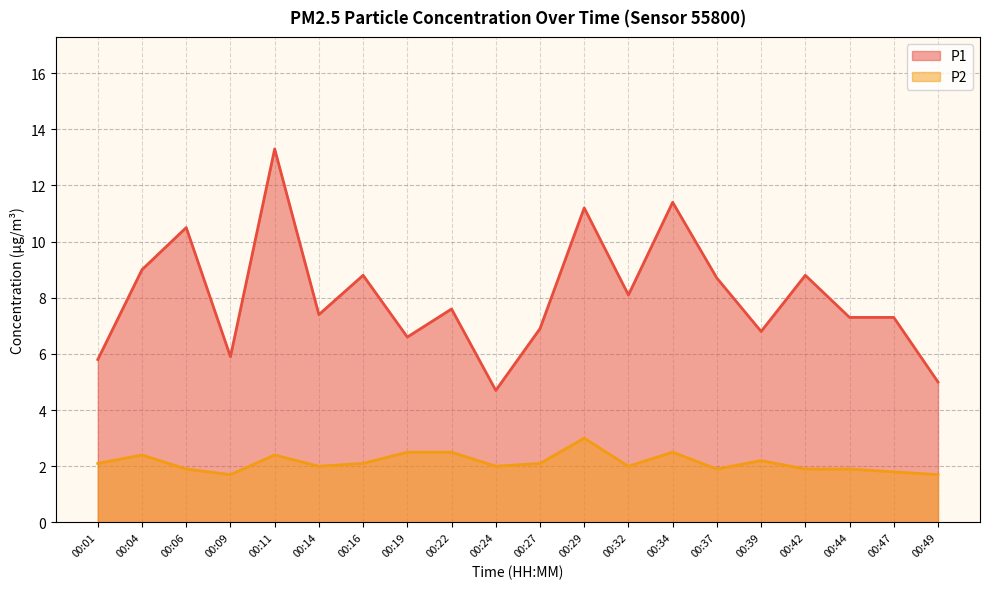

List the labels in order of P1 value, largest first.

00:11, 00:34, 00:29, 00:06, 00:04, 00:16, 00:42, 00:37, 00:32, 00:22, 00:14, 00:44, 00:47, 00:27, 00:39, 00:19, 00:09, 00:01, 00:49, 00:24